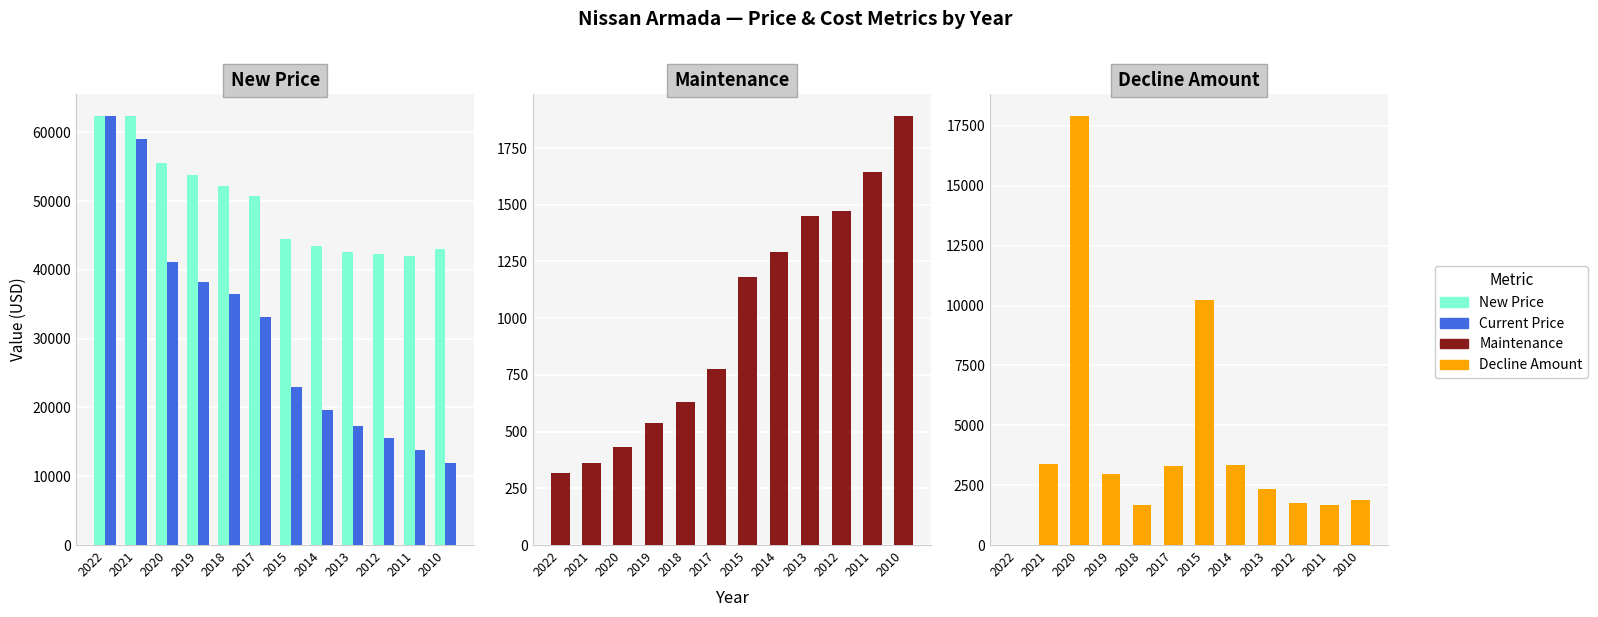

At which category is the sum across all series the highest?

2022